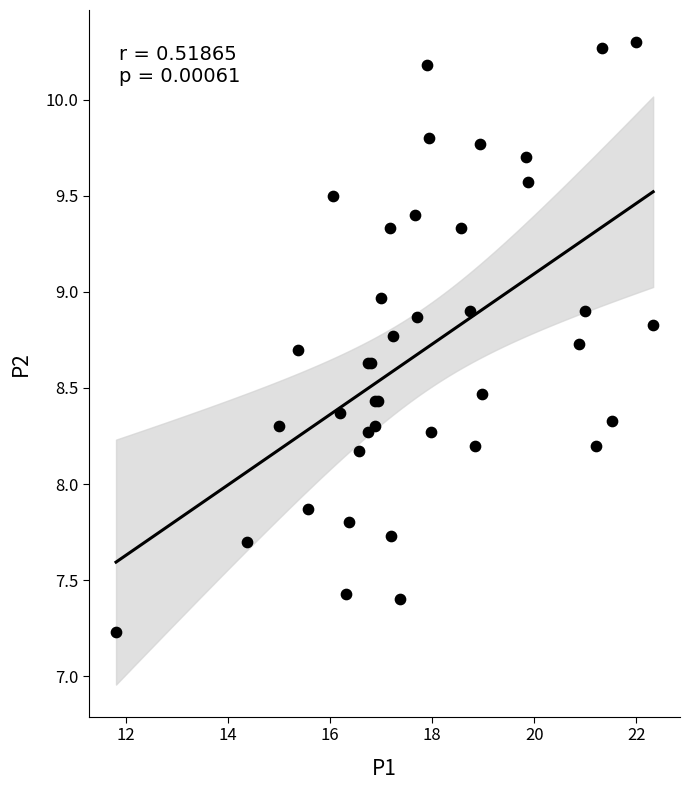

What Y value in the scatter plot is closest to 8?

7.9